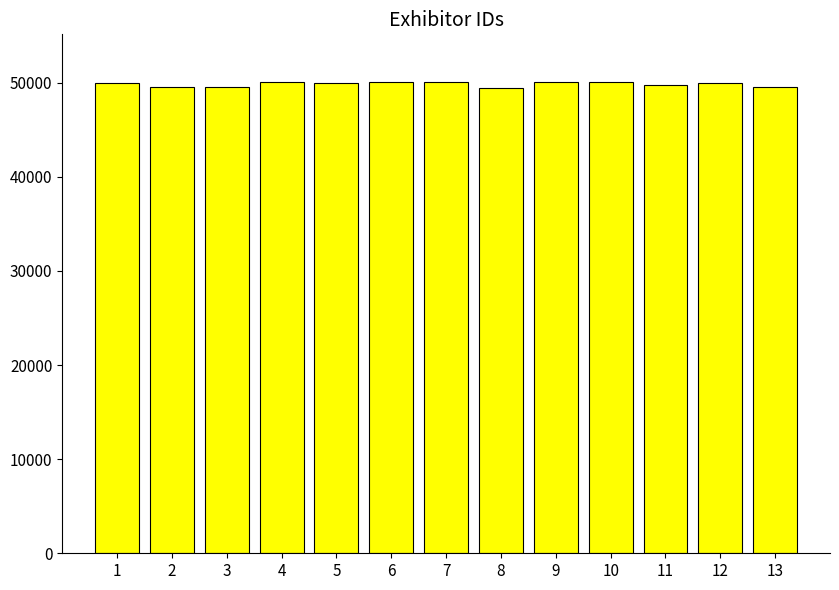

What is the greatest value displayed?

50126